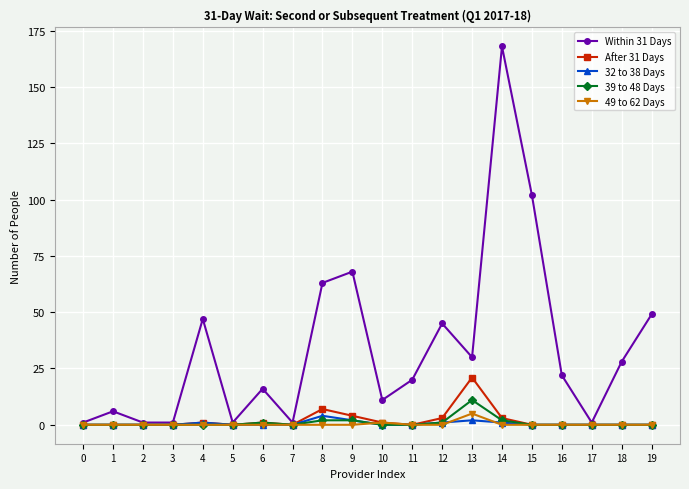

What is the value of the Within 31 Days point at the 20th from the left?

49